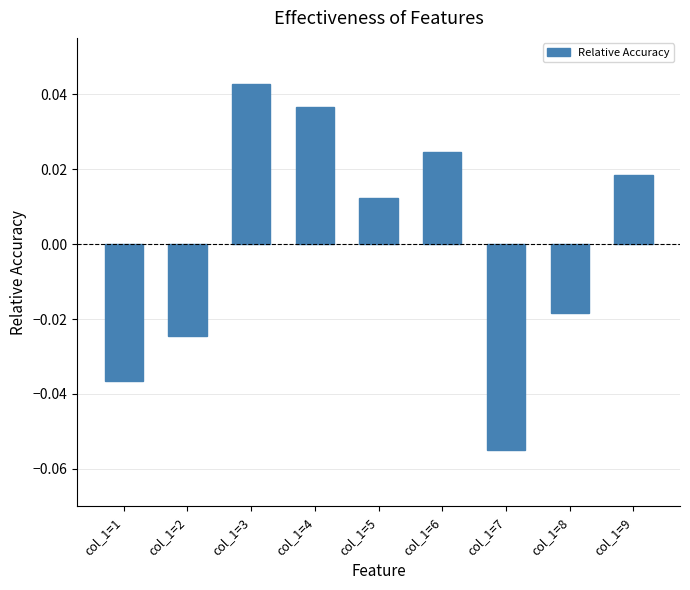

At which category does the chart reach its minimum across all series?

col_1=7